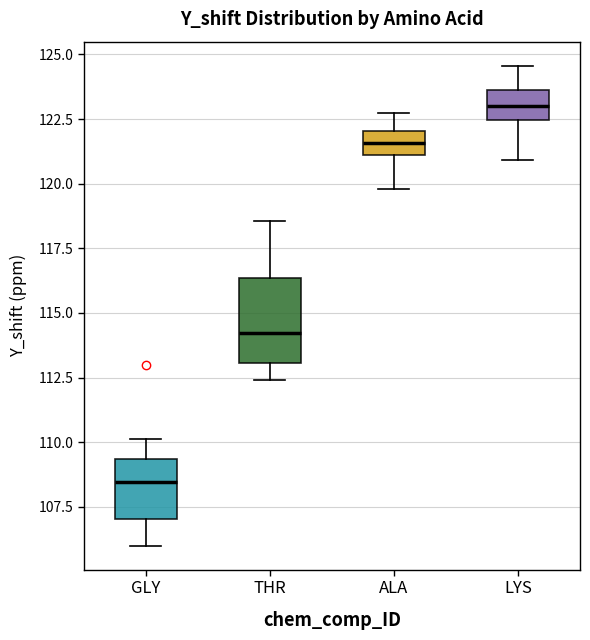

Comparing the boxes themselves (not the whiskers), which one is the tallest?

THR